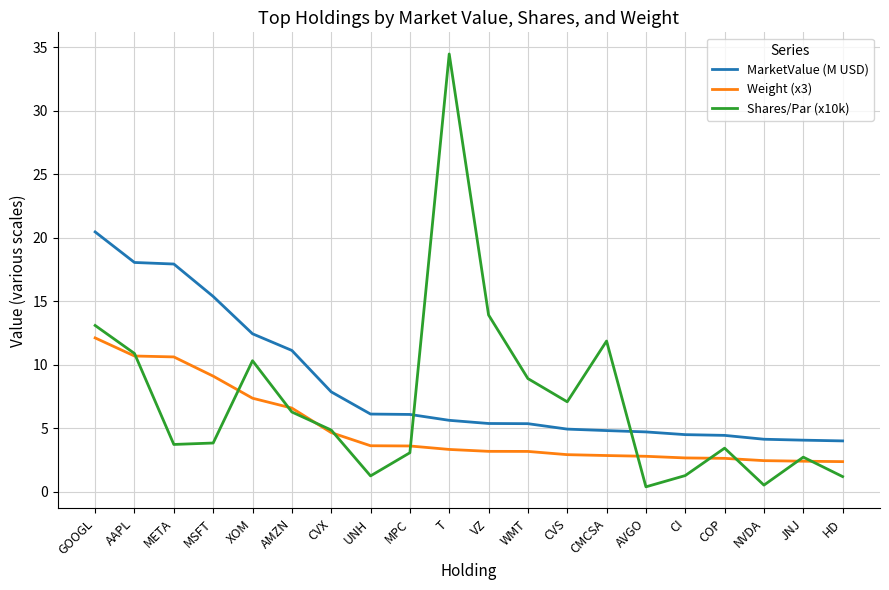

What position from the left is CI?

16